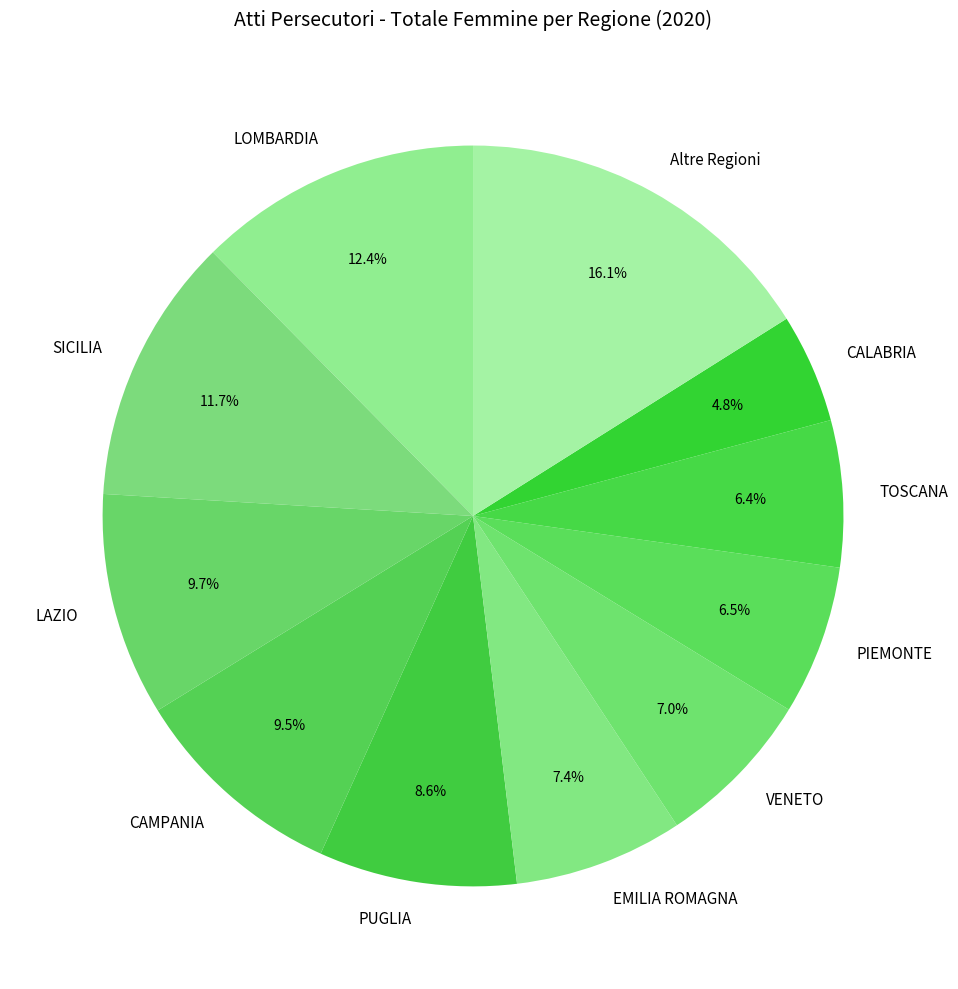

Does EMILIA ROMAGNA account for over 50% of the chart?

No